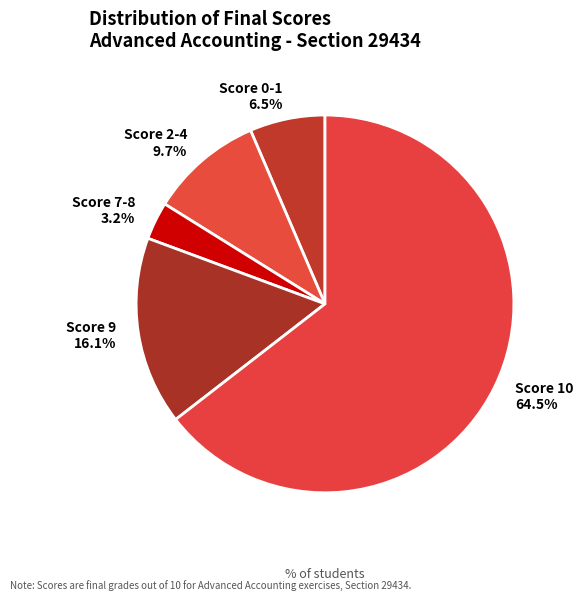

How many segments does this pie chart have?

5